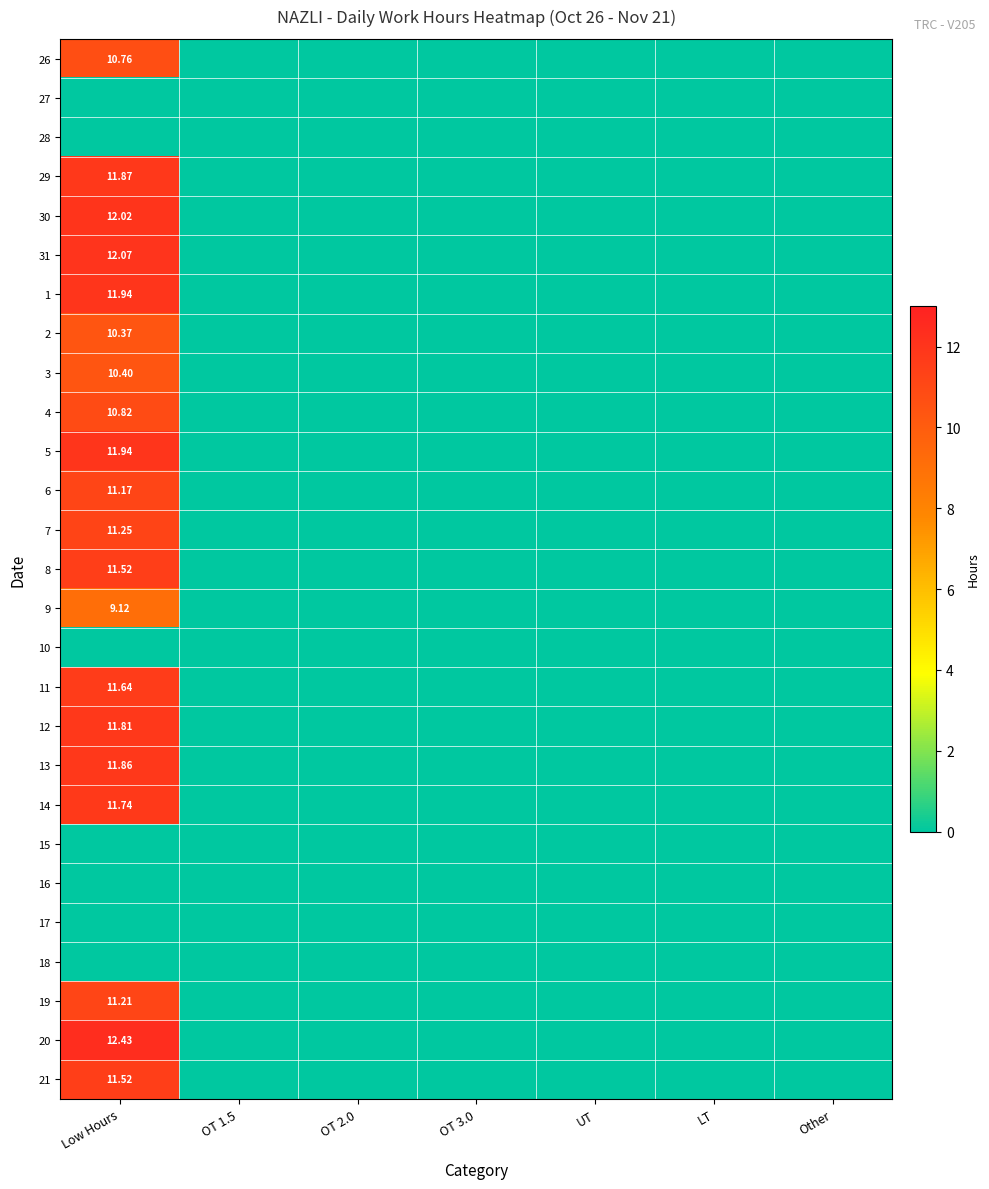

List the series in order of their peak value, lowest first.

27, 28, 10, 15, 16, 17, 18, 9, 2, 3, 26, 4, 6, 19, 7, 8, 21, 11, 14, 12, 13, 29, 1, 5, 30, 31, 20